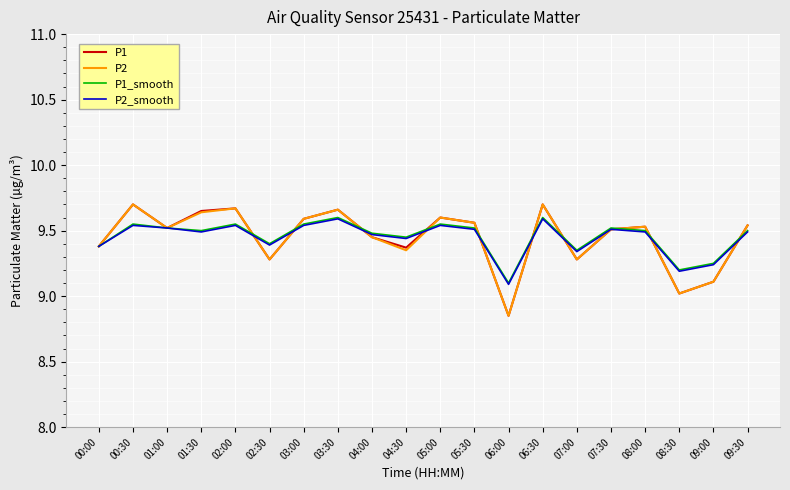

At which label is P2_smooth closest to 9?

06:00